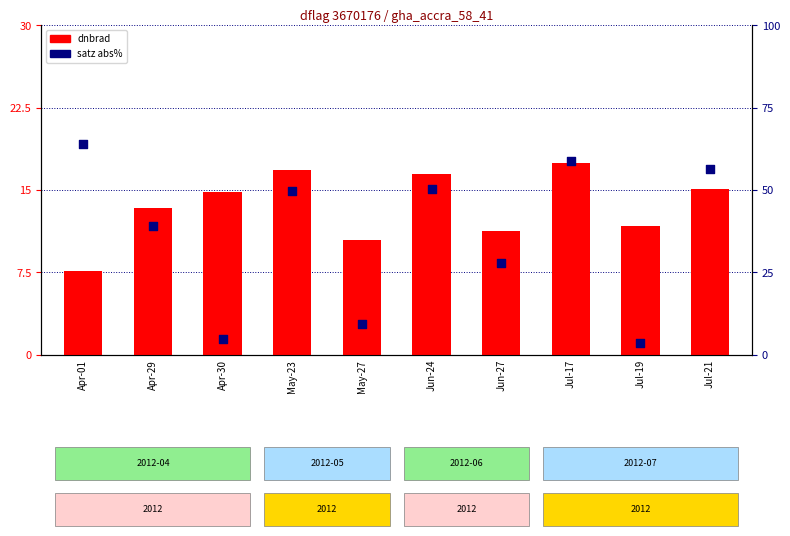

Is the value of dnbrad at Apr-29 greater than the value of satz (abs%) at Jul-21?

No